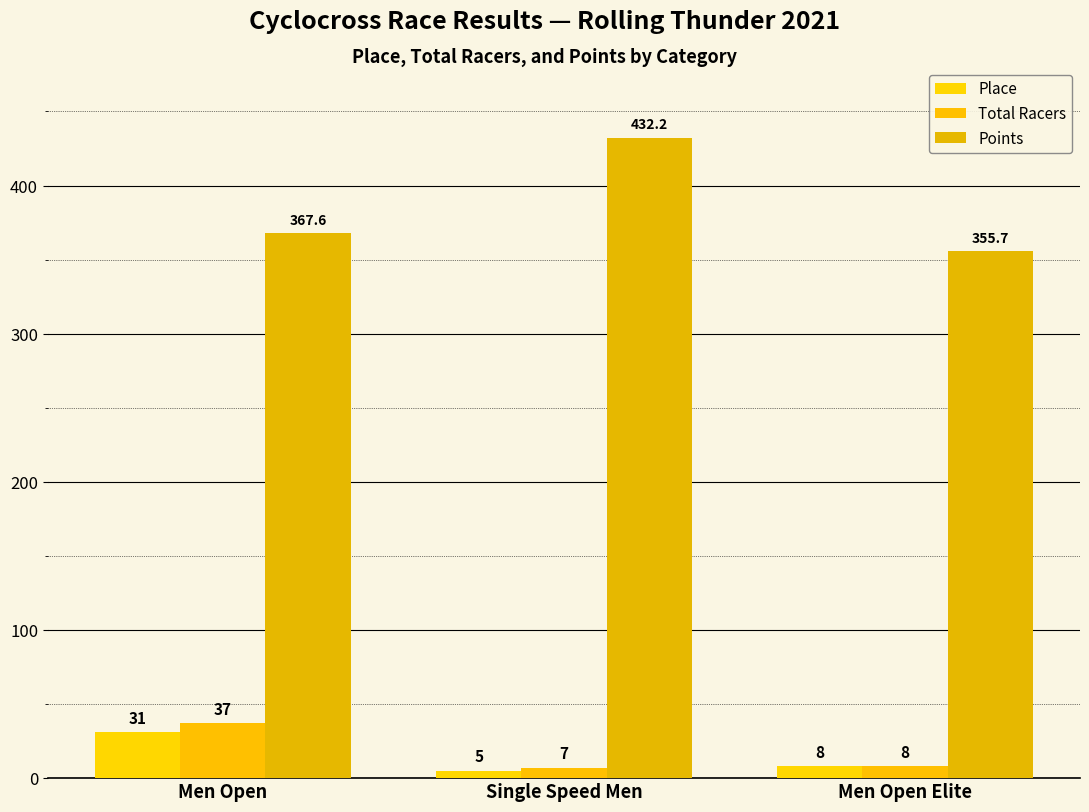

How many categories are shown in the chart?

3